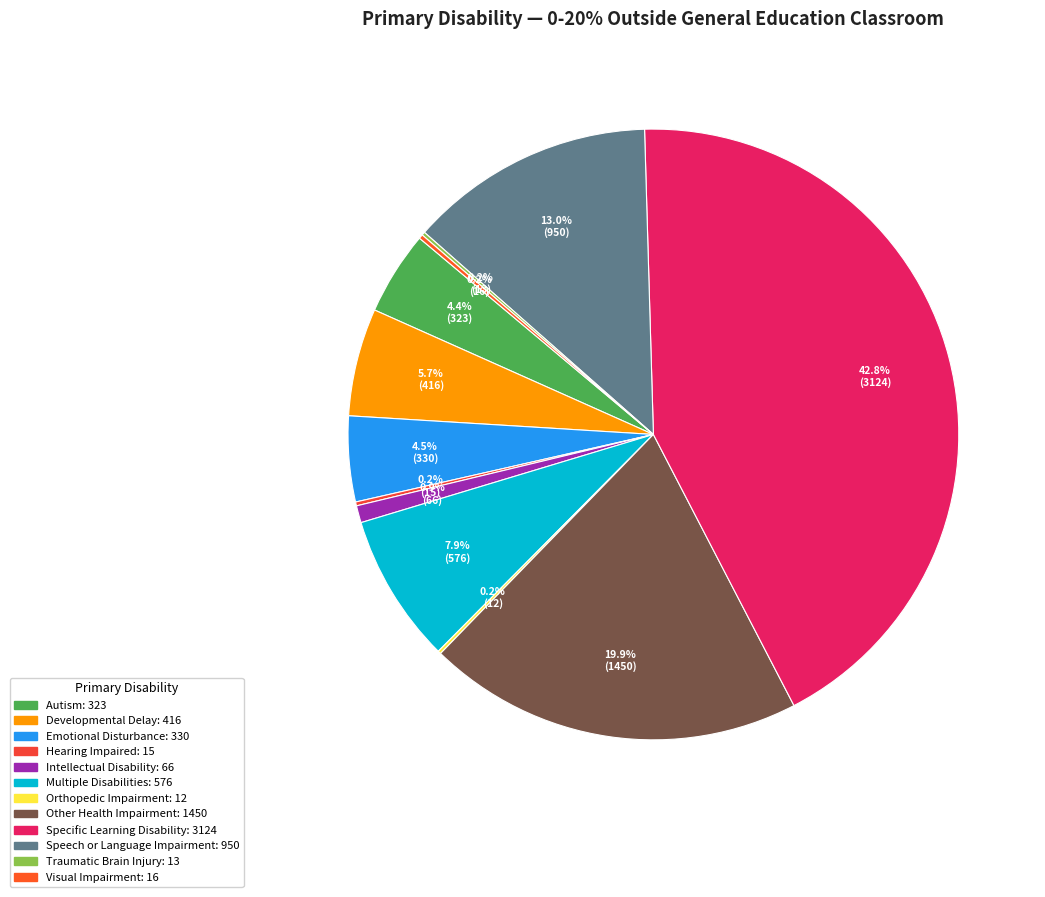

Does Hearing Impaired represent more than half of the total?

No